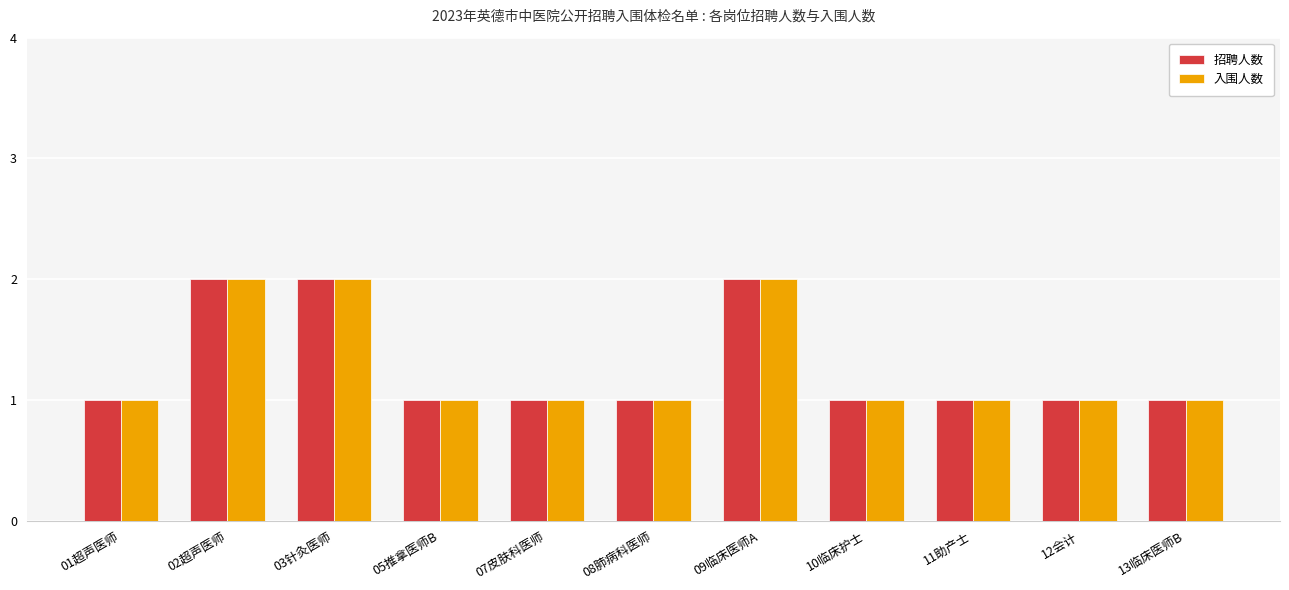

Reading left to right, extract all data points from this chart.

招聘人数: 1	2	2	1	1	1	2	1	1	1	1
入围人数: 1	2	2	1	1	1	2	1	1	1	1